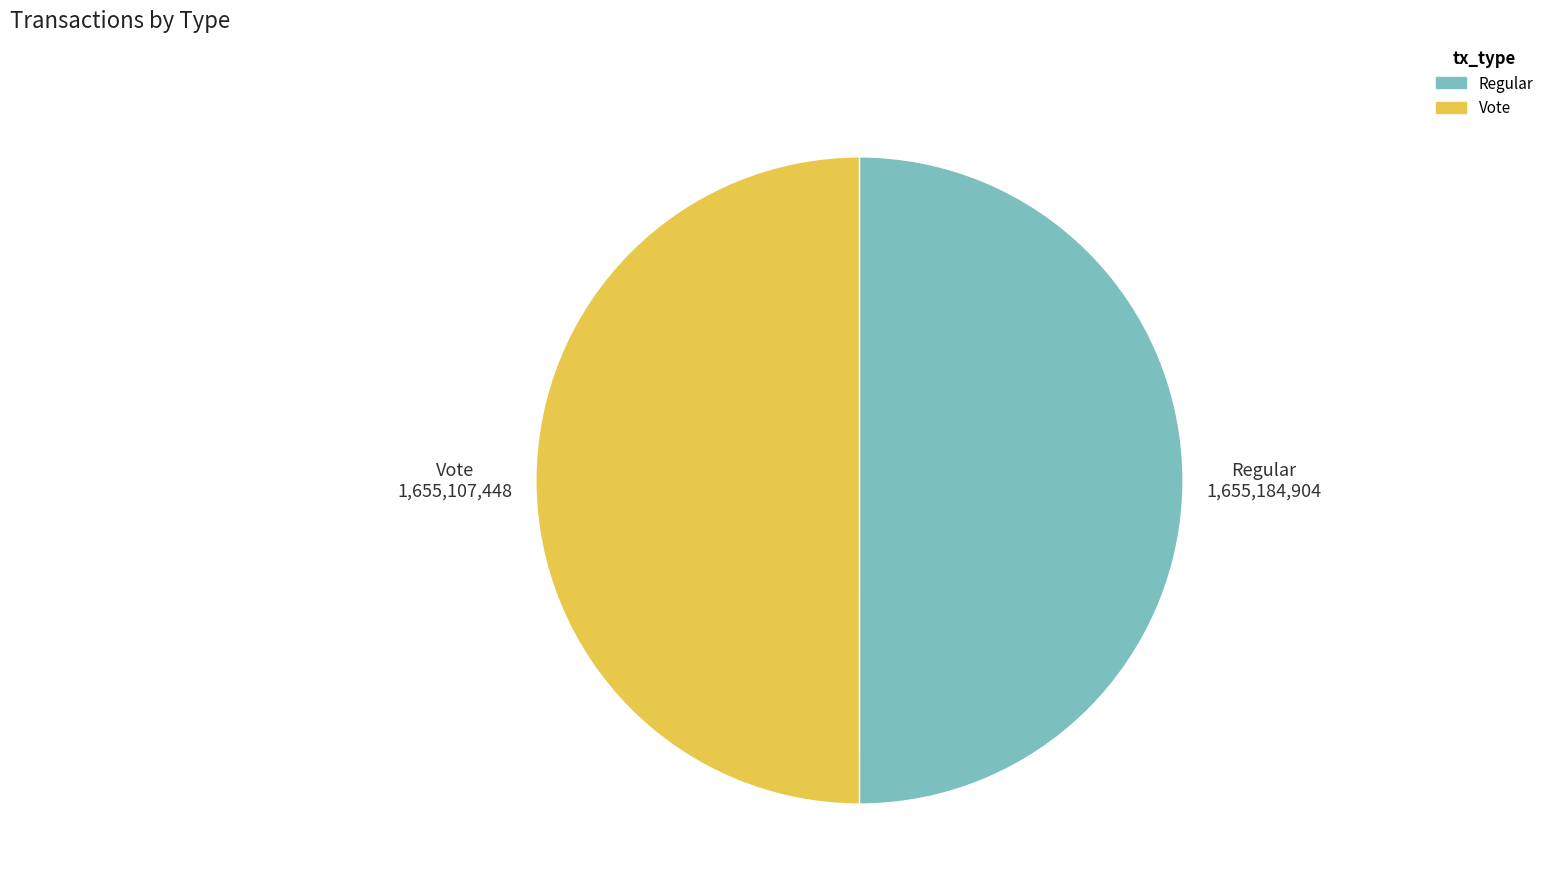

Count the number of slices in the pie.

2